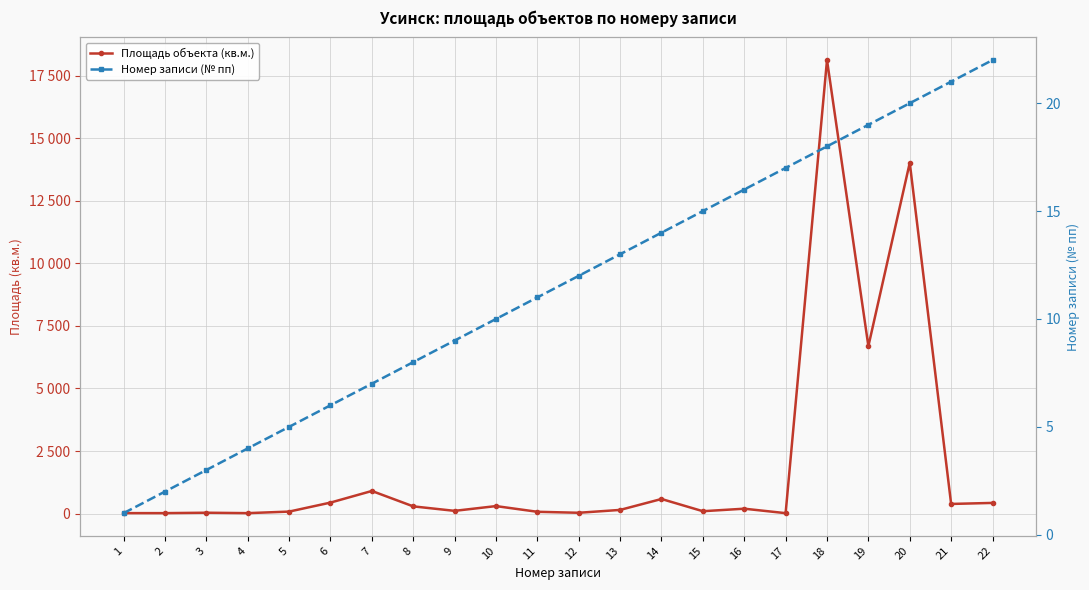

Reading right to left, extract all data points from this chart.

Площадь объекта (кв.м.): 426.3	385.1	14023.0	6693.0	18129.0	16.9	195.2	94.6	583.1	146.6	32.2	71.5	299.5	108.9	288.2	903.7	439.2	79.6	17.6	34.1	18.0	17.9
Номер записи (№ пп): 22.0	21.0	20.0	19.0	18.0	17.0	16.0	15.0	14.0	13.0	12.0	11.0	10.0	9.0	8.0	7.0	6.0	5.0	4.0	3.0	2.0	1.0